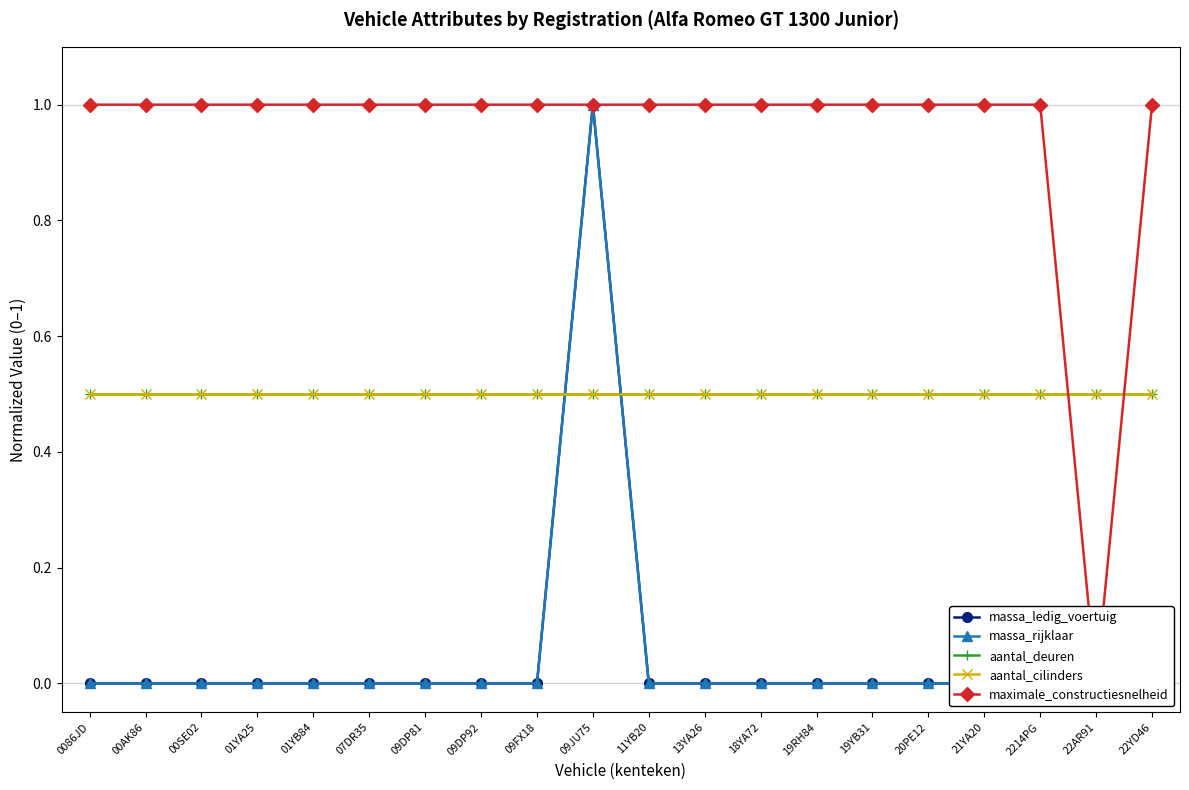

Reading left to right, extract all data points from this chart.

massa_ledig_voertuig: 0.0	0.0	0.0	0.0	0.0	0.0	0.0	0.0	0.0	1.0	0.0	0.0	0.0	0.0	0.0	0.0	0.0	0.0	0.0	0.0
massa_rijklaar: 0.0	0.0	0.0	0.0	0.0	0.0	0.0	0.0	0.0	1.0	0.0	0.0	0.0	0.0	0.0	0.0	0.0	0.0	0.0	0.0
aantal_deuren: 0.5	0.5	0.5	0.5	0.5	0.5	0.5	0.5	0.5	0.5	0.5	0.5	0.5	0.5	0.5	0.5	0.5	0.5	0.5	0.5
aantal_cilinders: 0.5	0.5	0.5	0.5	0.5	0.5	0.5	0.5	0.5	0.5	0.5	0.5	0.5	0.5	0.5	0.5	0.5	0.5	0.5	0.5
maximale_constructiesnelheid: 1.0	1.0	1.0	1.0	1.0	1.0	1.0	1.0	1.0	1.0	1.0	1.0	1.0	1.0	1.0	1.0	1.0	1.0	0.0	1.0